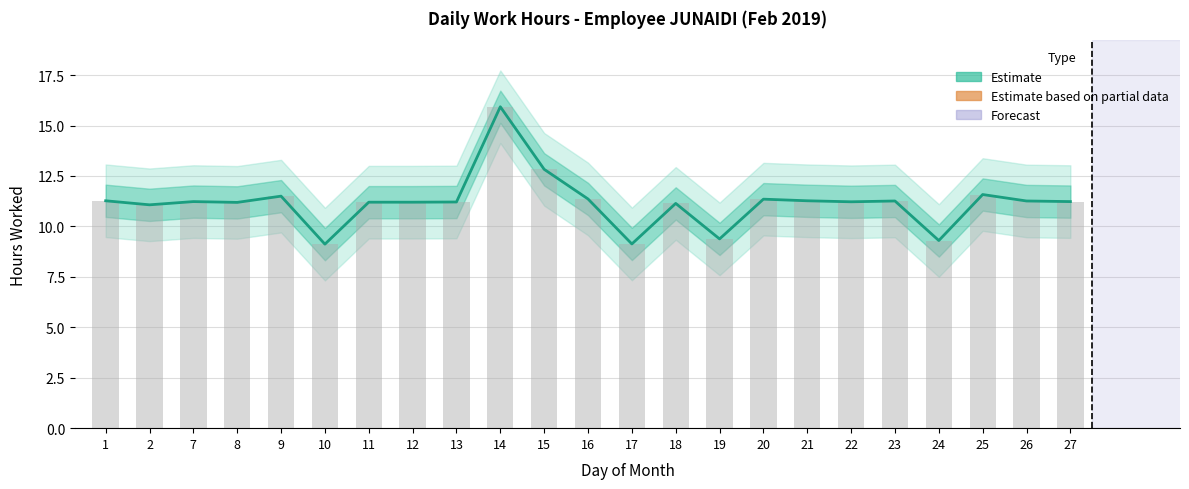

Is it true that the value at 8 is 11.2?

True